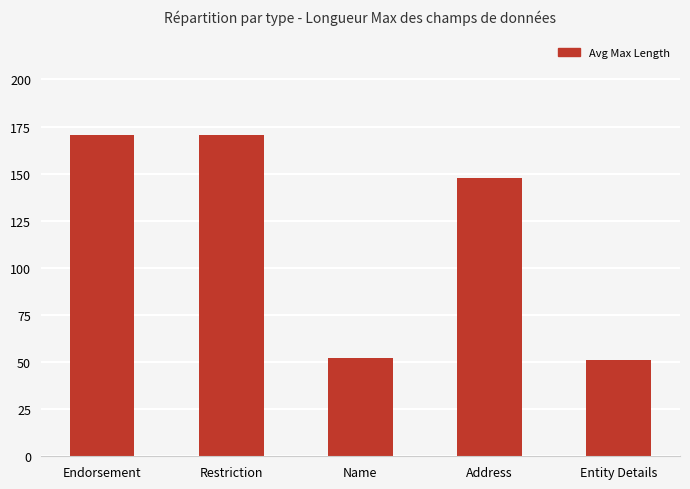

Is it true that the value at Entity Details is 51.3?

True